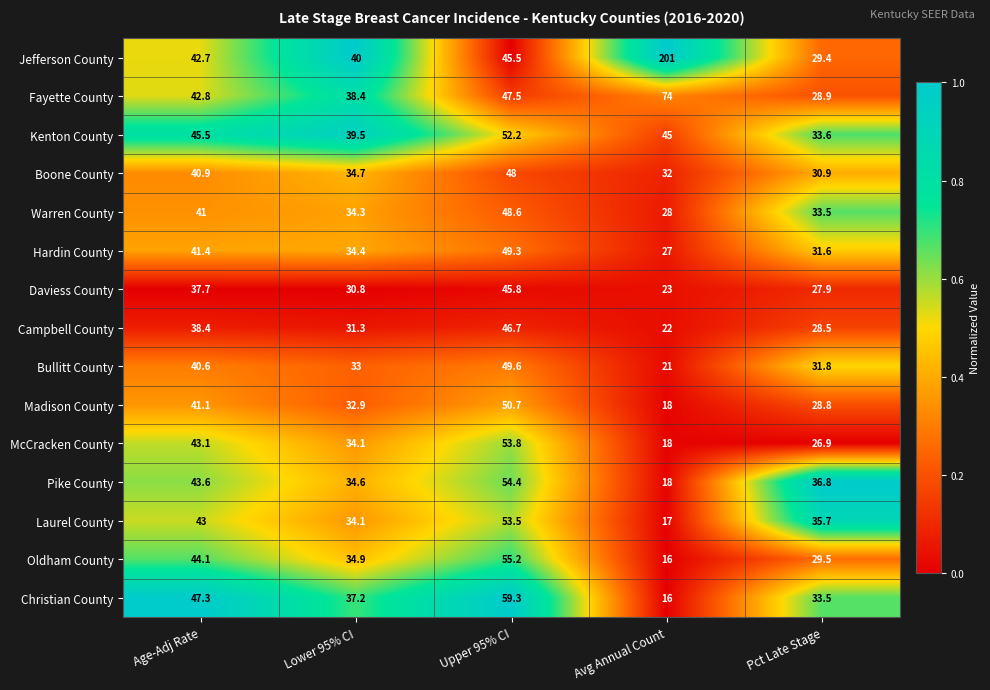

What is the approximate value of Oldham County at Upper 95% CI?

55.2